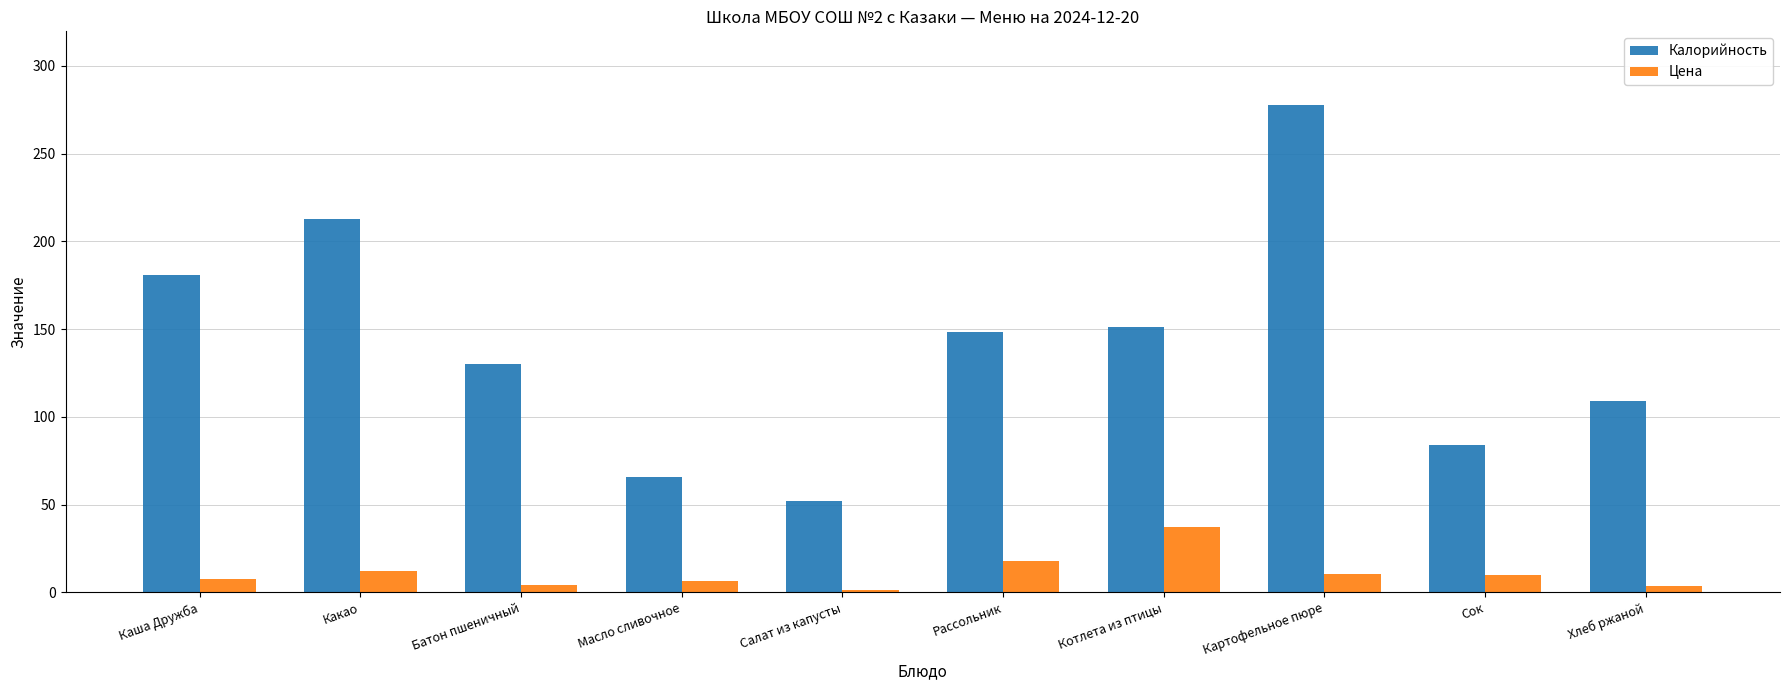

What is the sum of all Цена values?

110.0